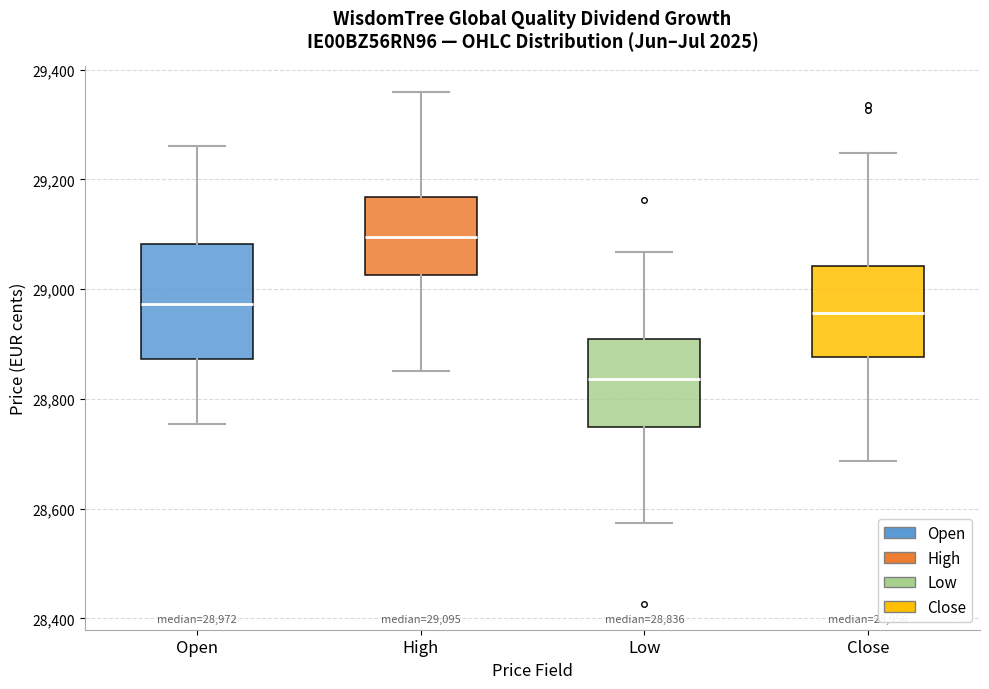

Which box has the lowest median line?

Low